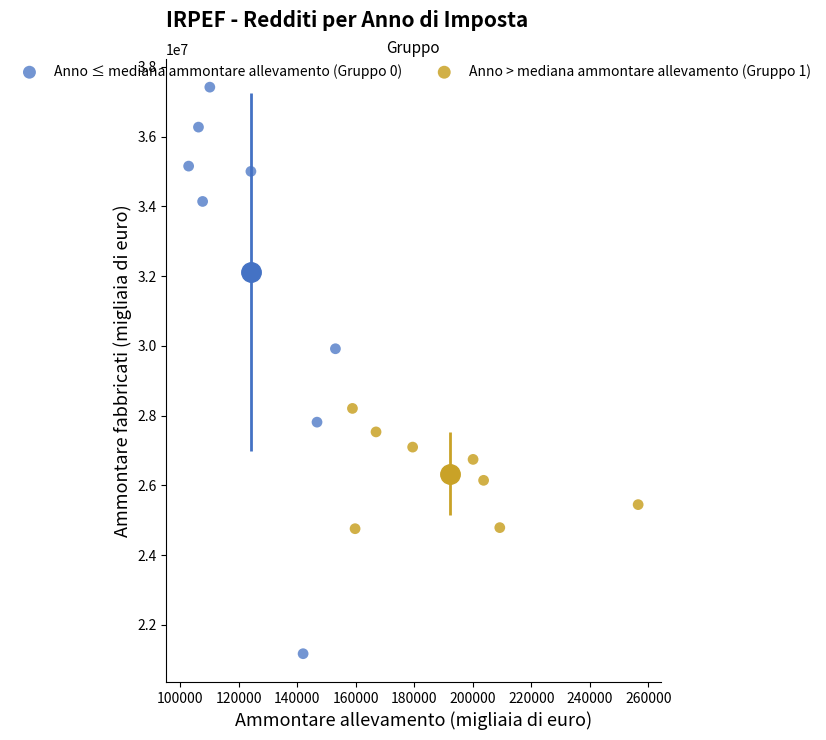

Which series contains the lowest Y value?

Anno ≤ mediana ammontare allevamento (Gruppo 0)